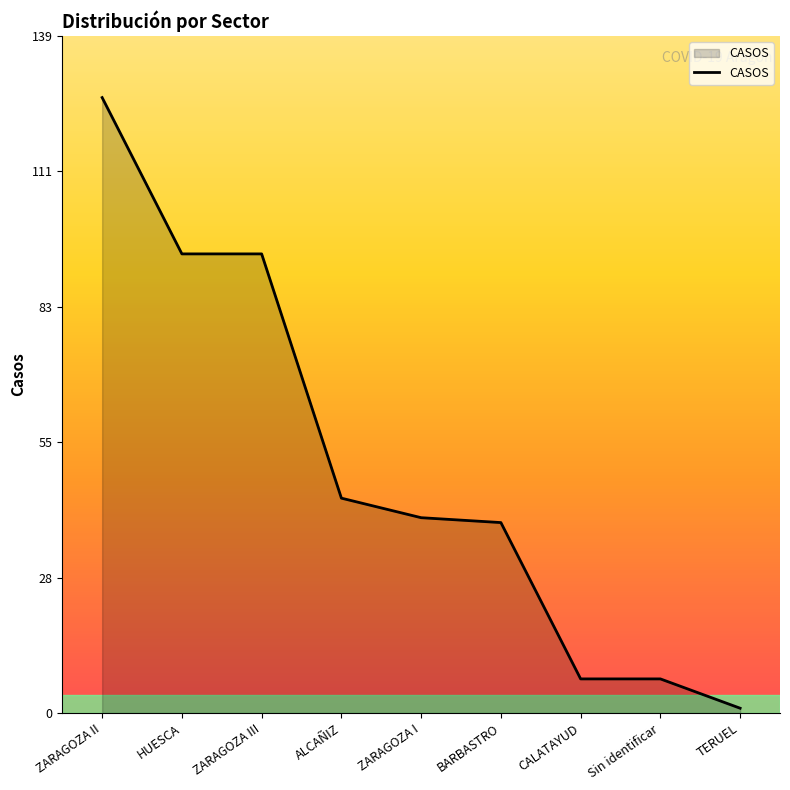

Count the number of categories in the chart.

9